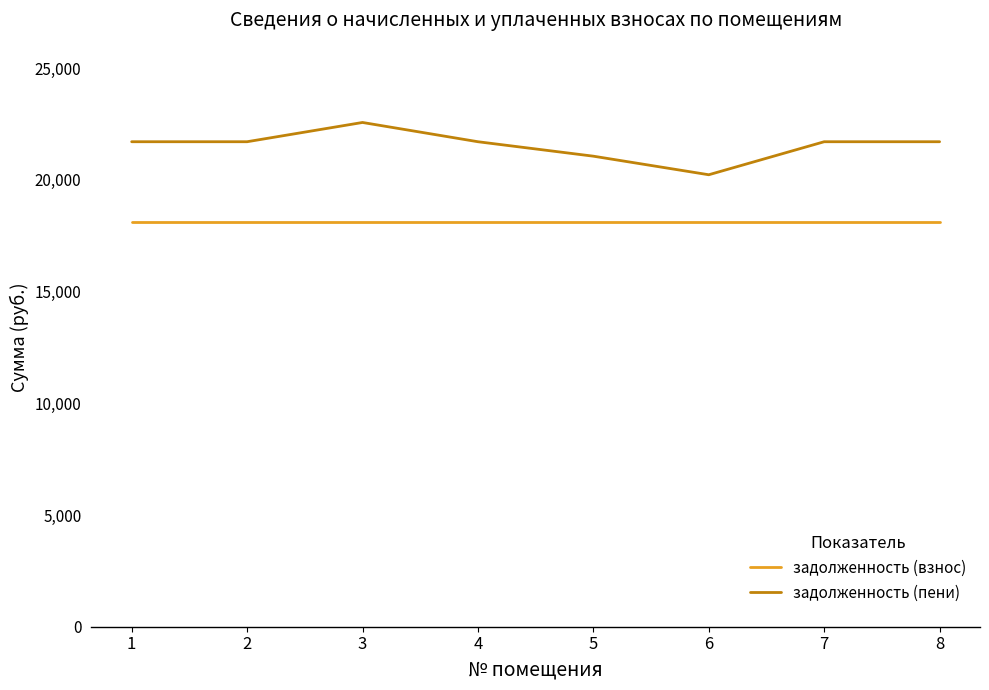

What is the average value of the задолженность (взнос) series?

18104.4